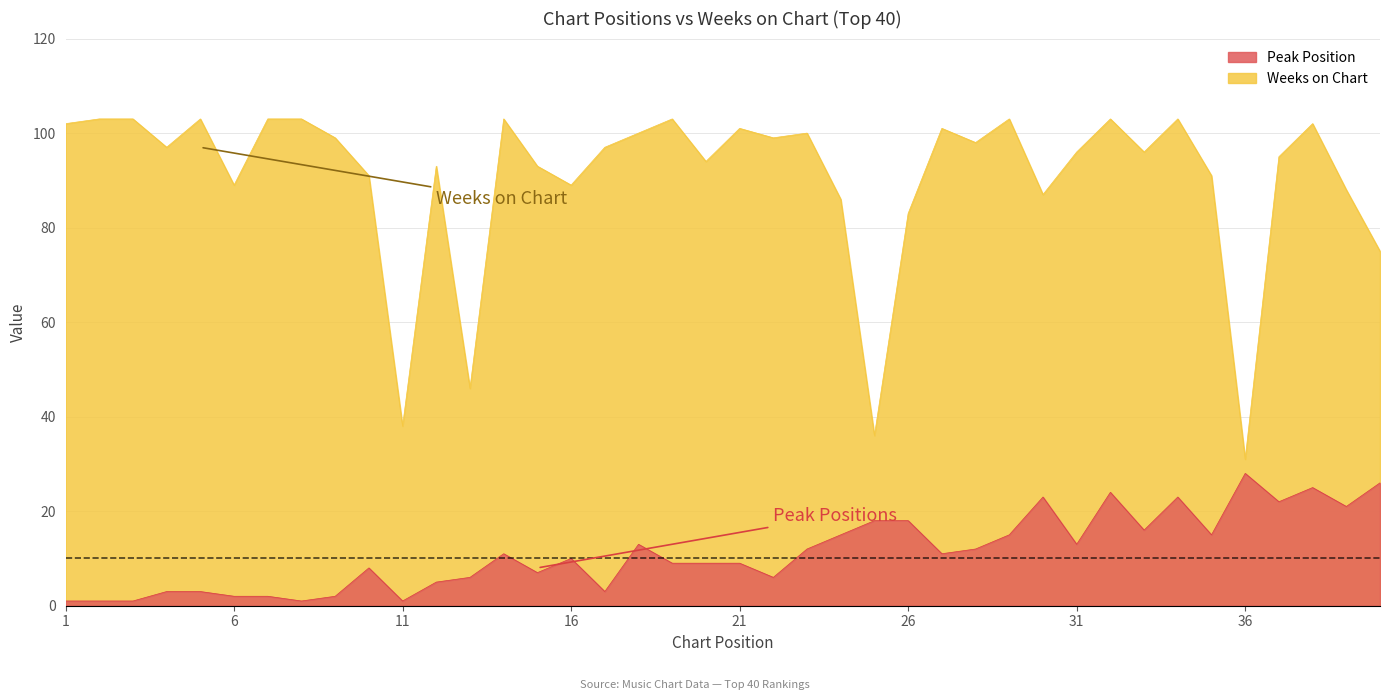

Where is the first local minimum for Peak Position?

8